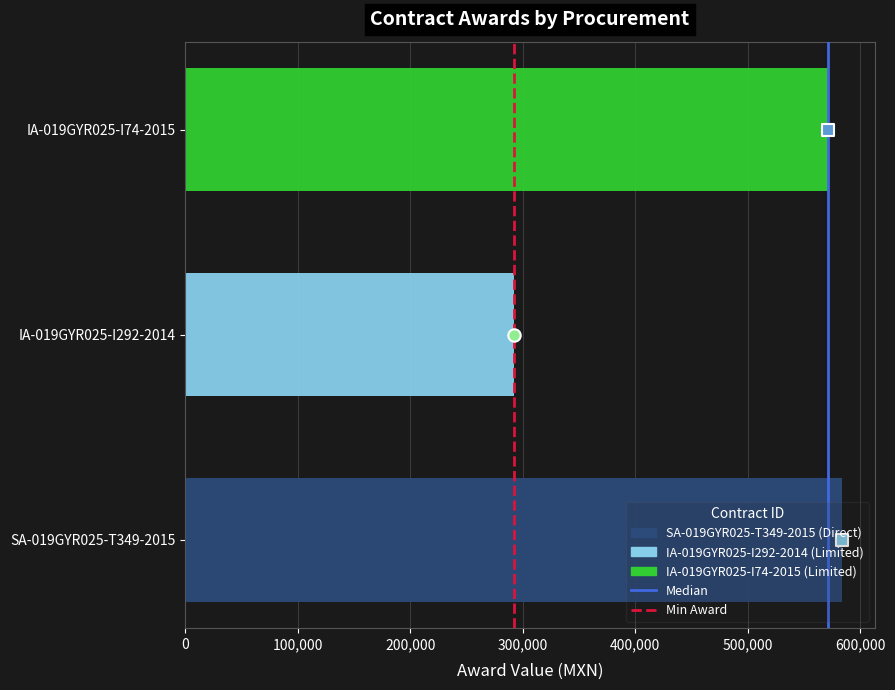

Which has a higher value, IA-019GYR025-I292-2014 or SA-019GYR025-T349-2015?

SA-019GYR025-T349-2015